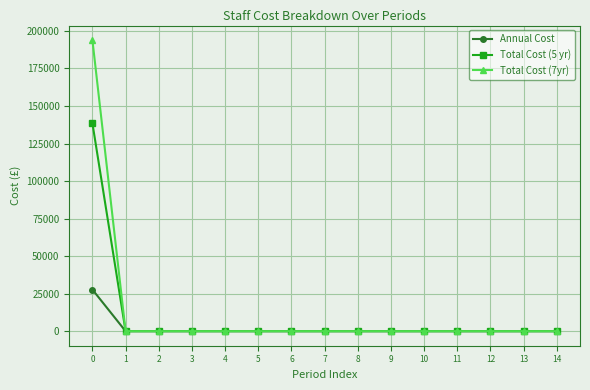

List the series in order of their peak value, lowest first.

Annual Cost, Total Cost (5 yr), Total Cost (7yr)